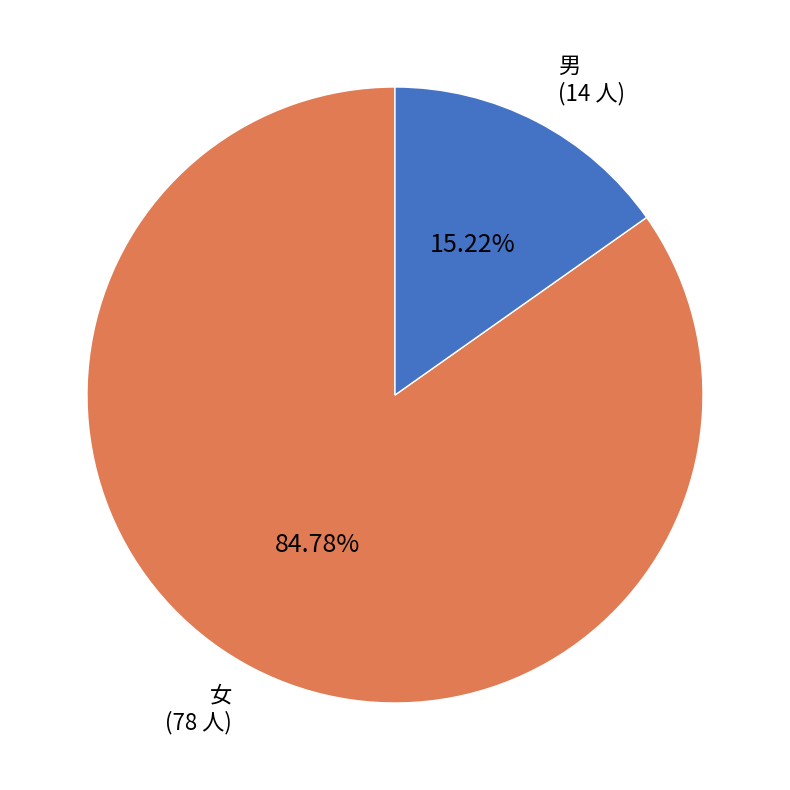

What is the smallest slice in the pie chart?

男